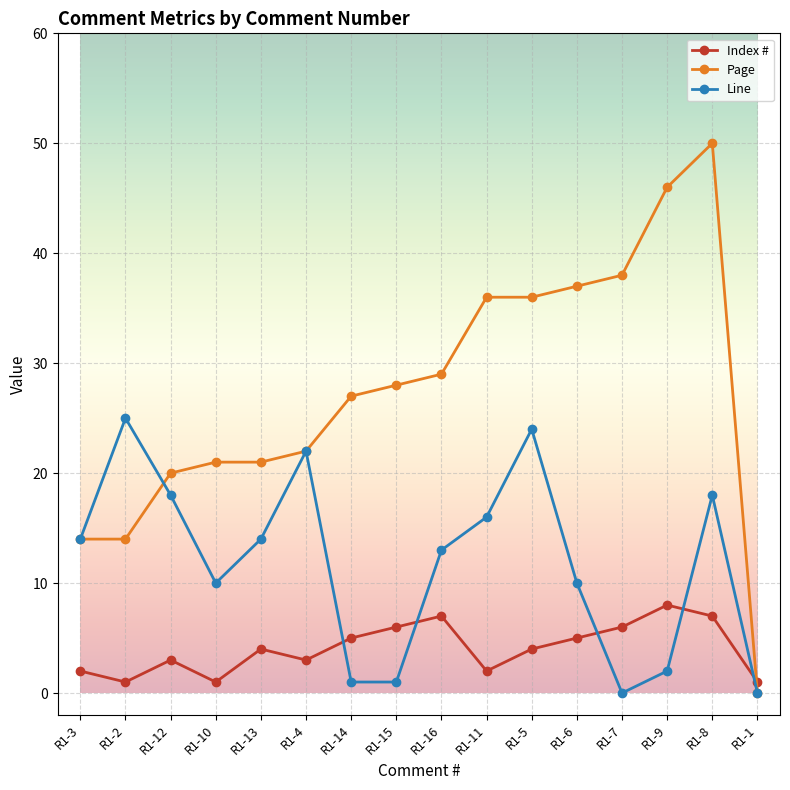

What is the value of the Index # point at the 8th from the left?

6